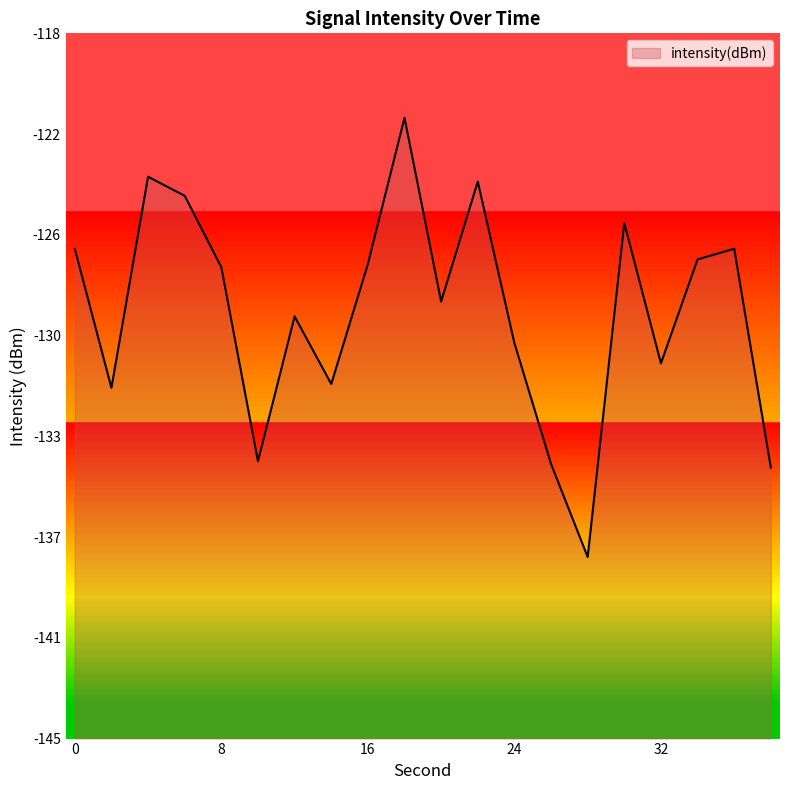

What is the sum of the values at 16 and 38?

-261.5